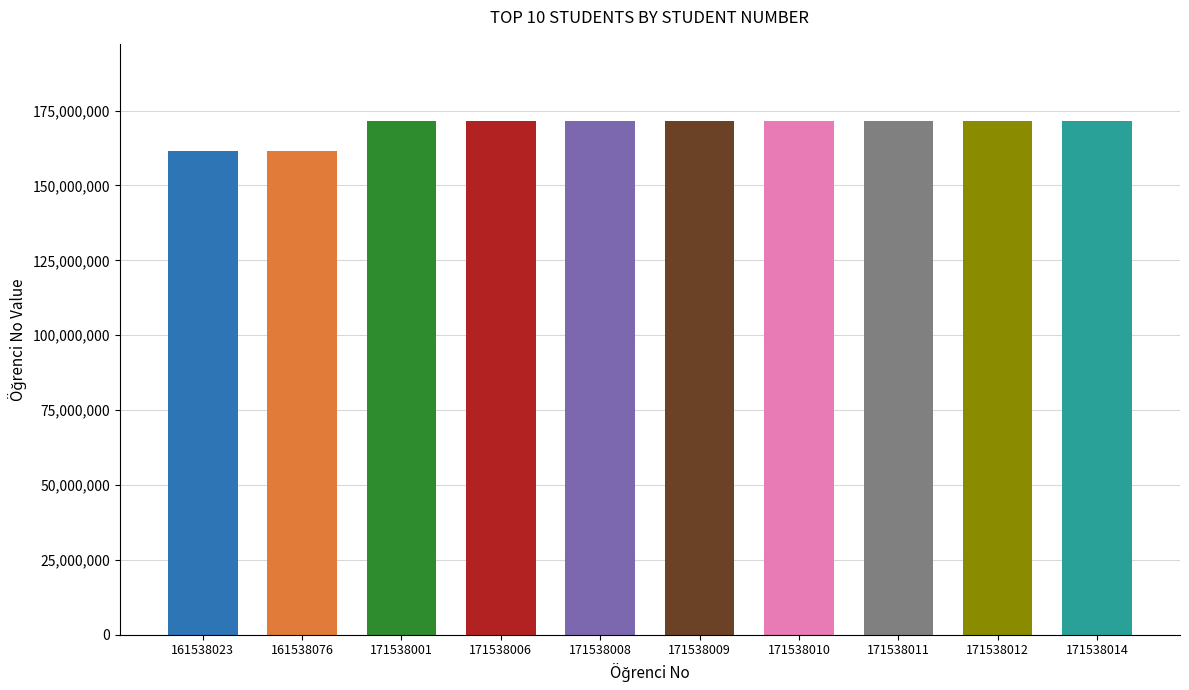

What is the smallest value displayed?

161538023